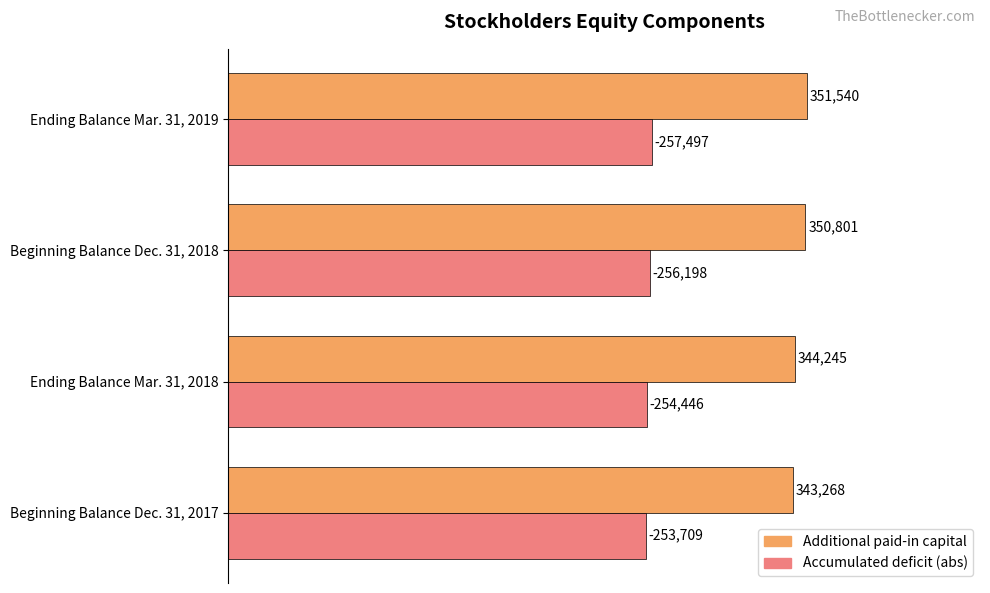

What are all the series names shown in the legend?

Additional paid-in capital, Accumulated deficit (abs)